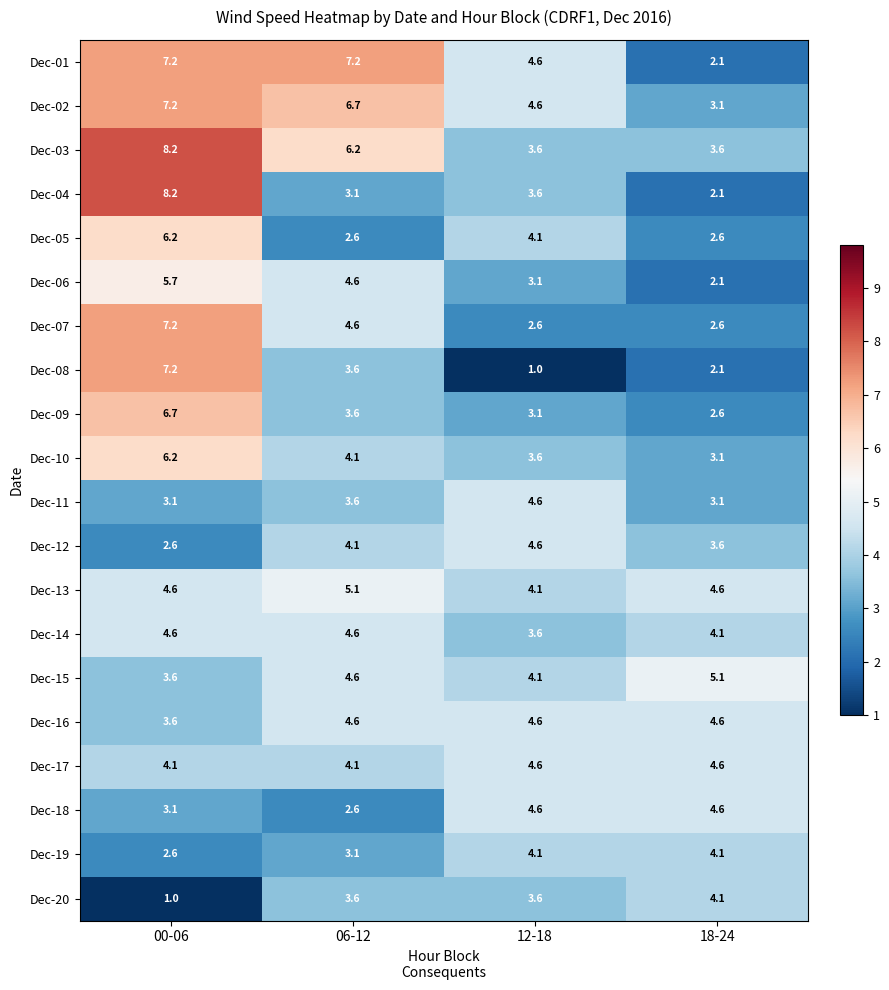

What is the difference between the maximum and minimum values in the Dec-12 series?

2.0